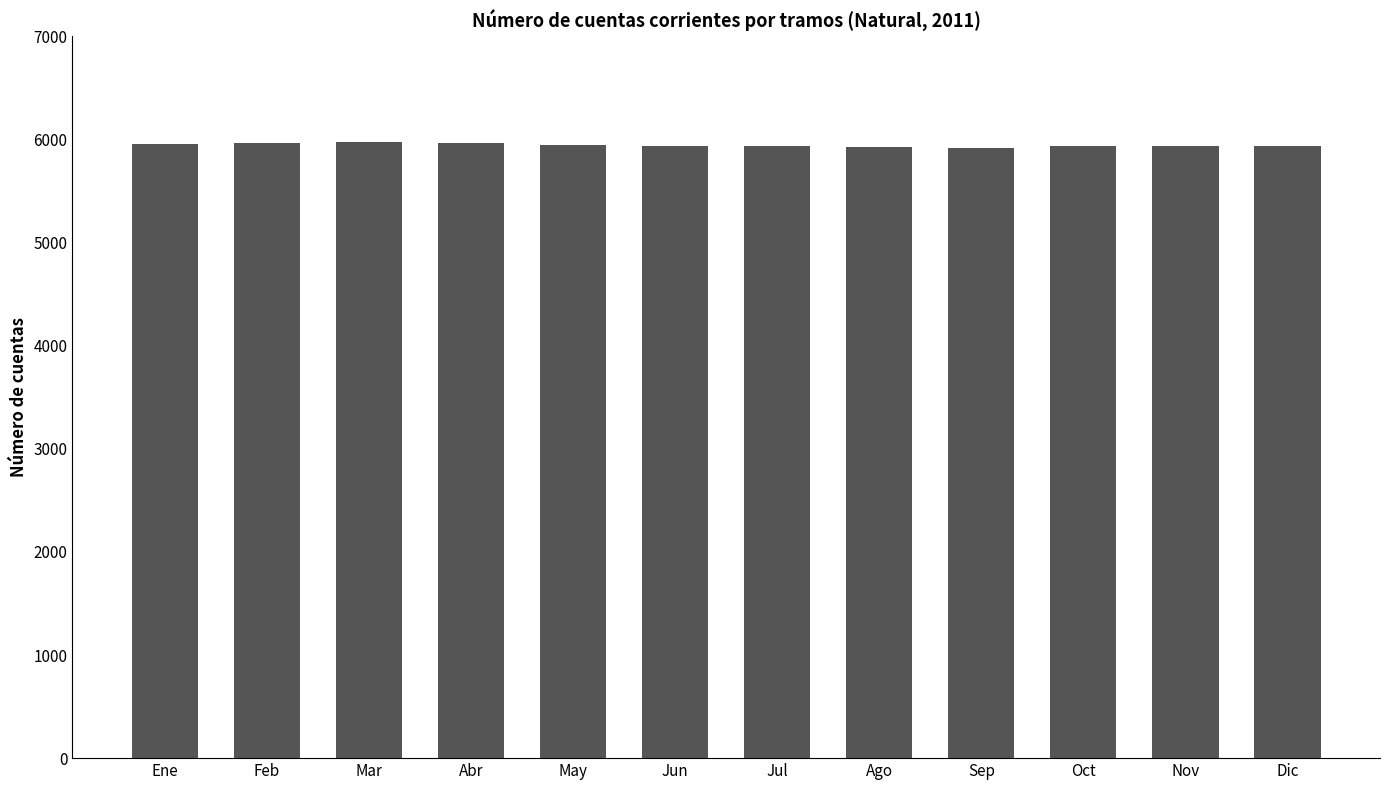

How many data points are less than 5941?

6